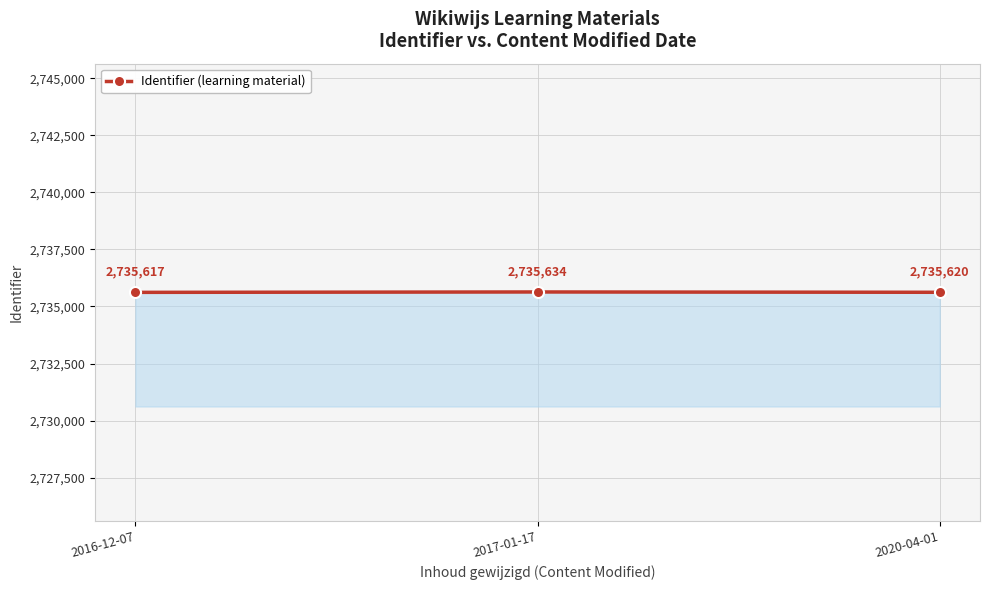

Reading left to right, extract all data points from this chart.

2735617	2735634	2735620